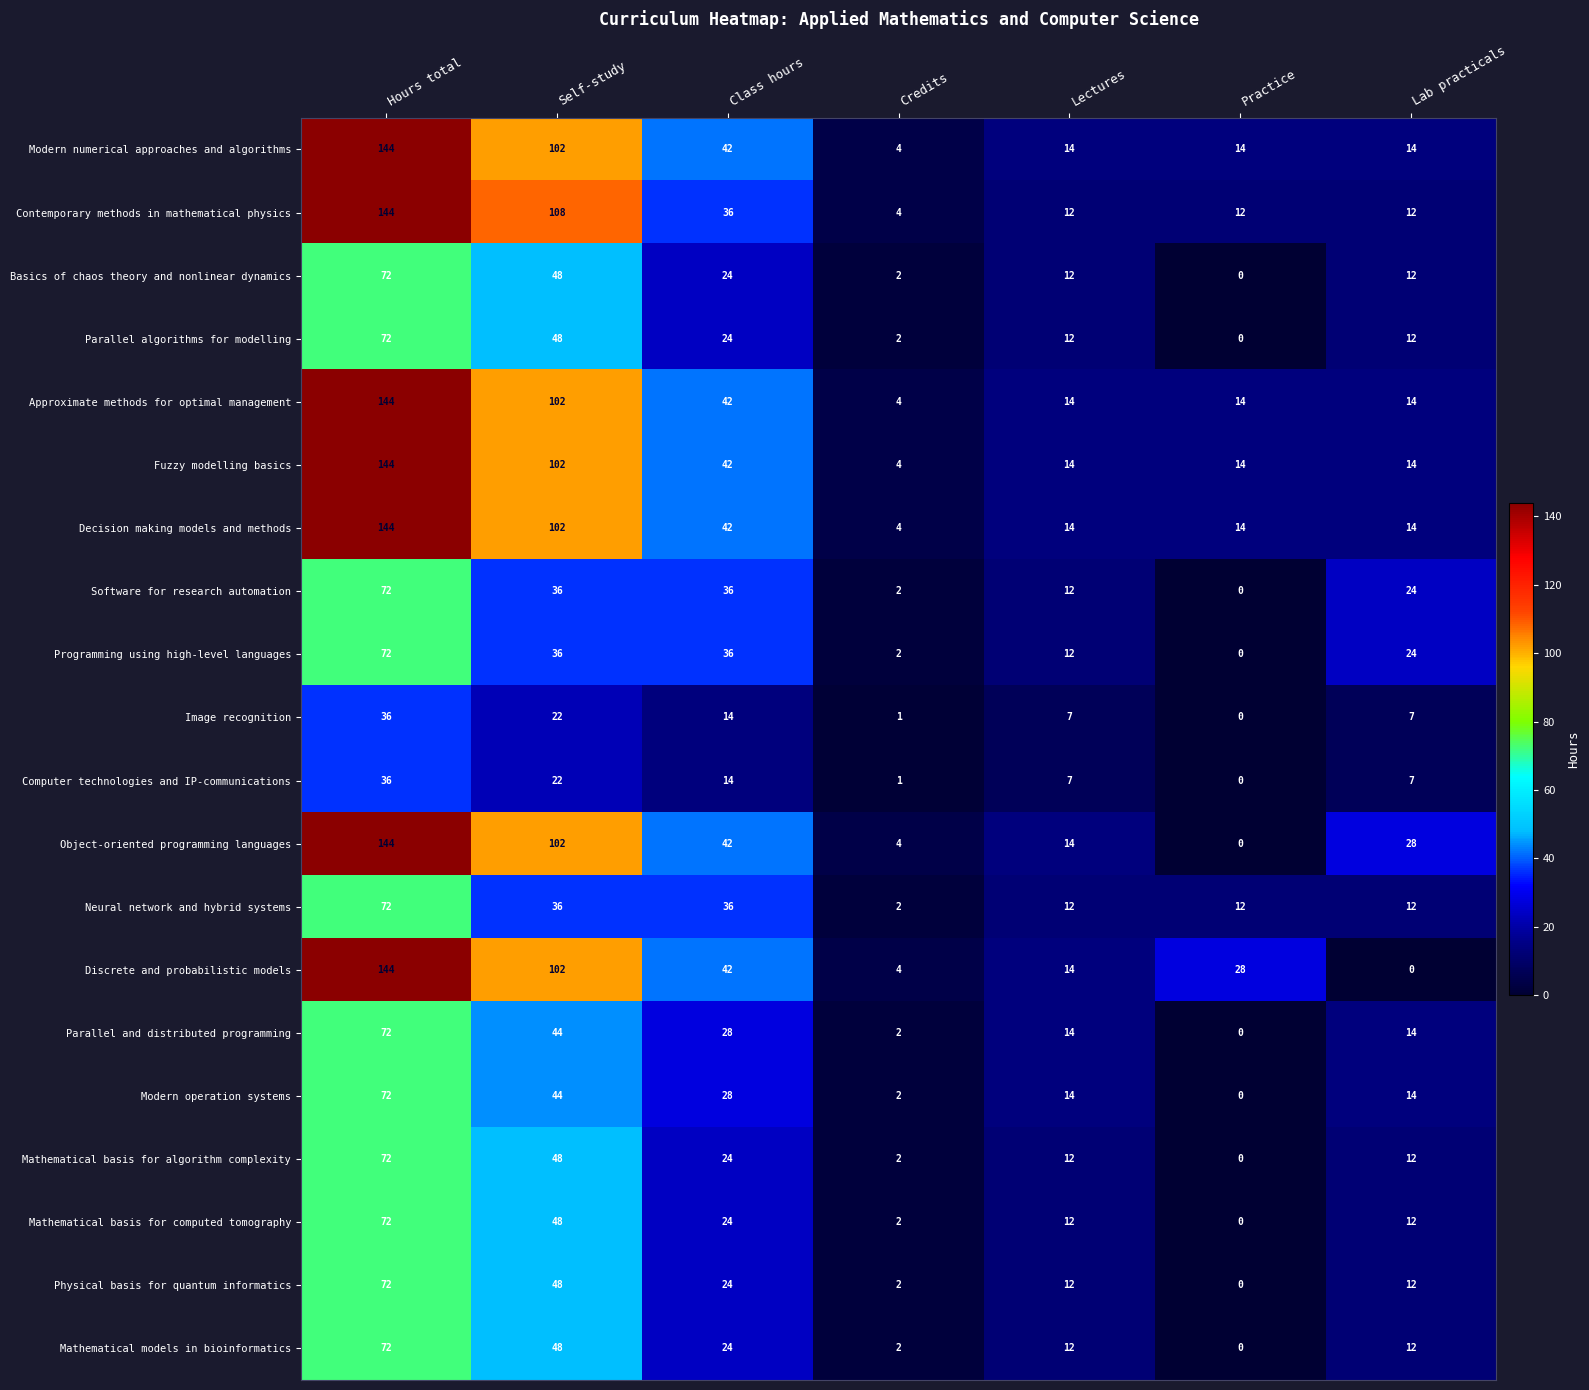

What is the maximum value shown in the chart?

144